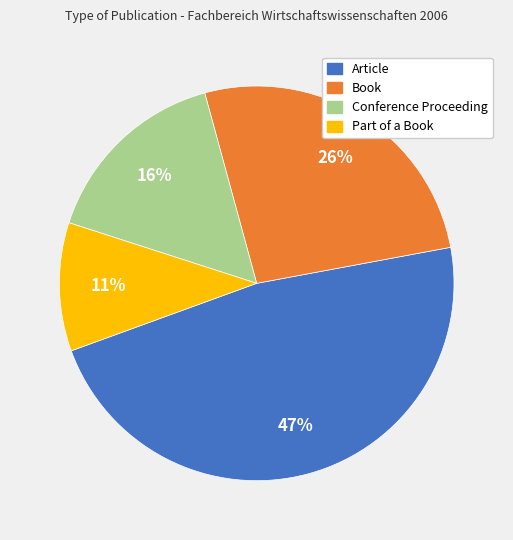

Rank the categories by value from highest to lowest.

Article, Book, Conference Proceeding, Part of a Book